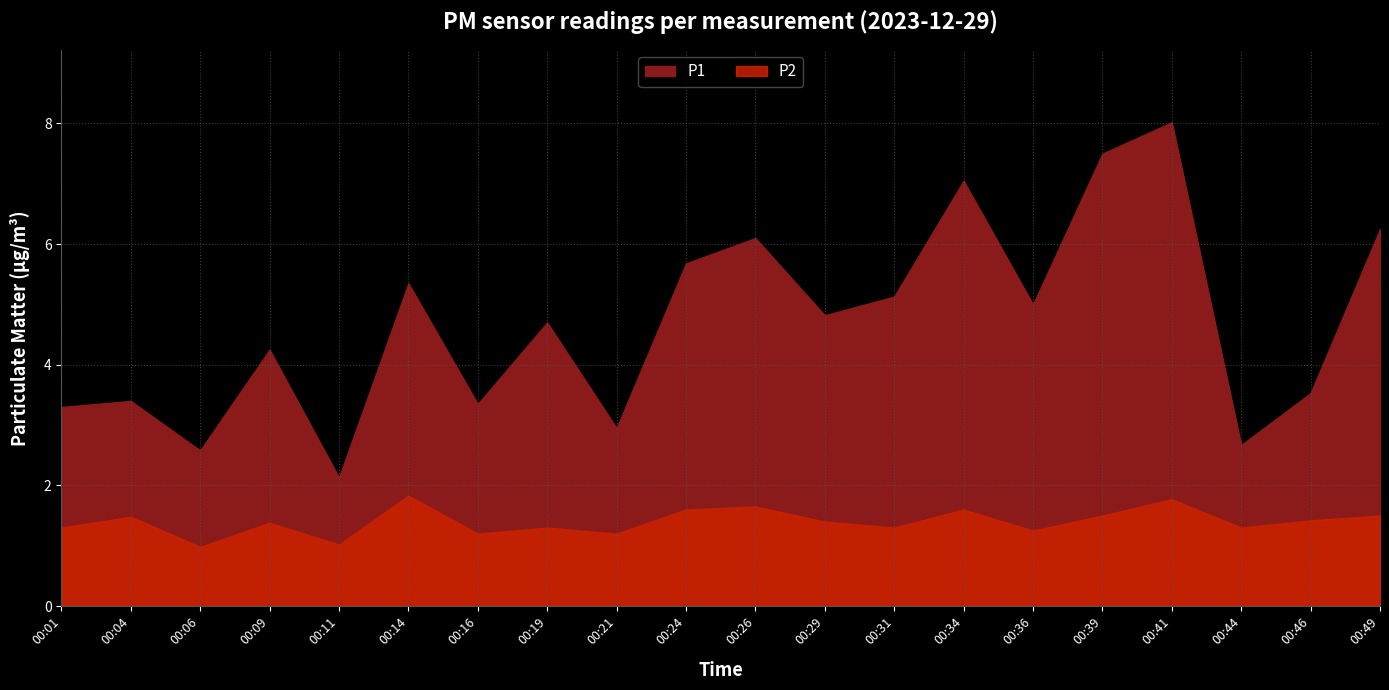

What is the smallest value displayed?

1.0